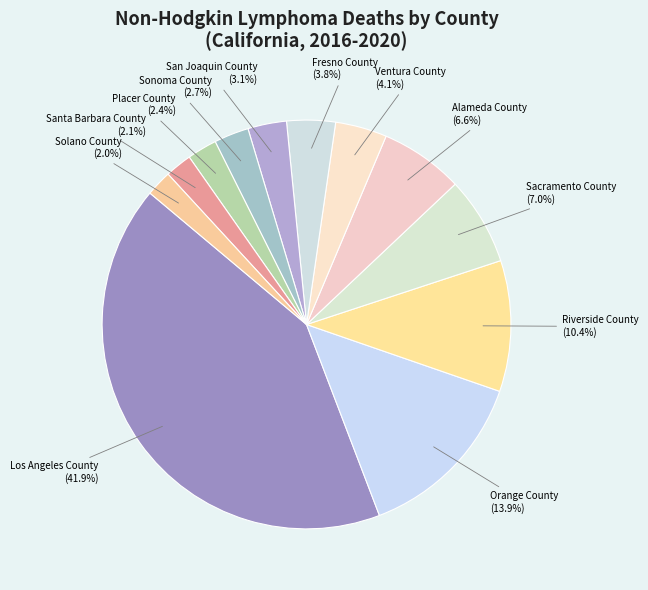

Does any single category account for the majority?

No